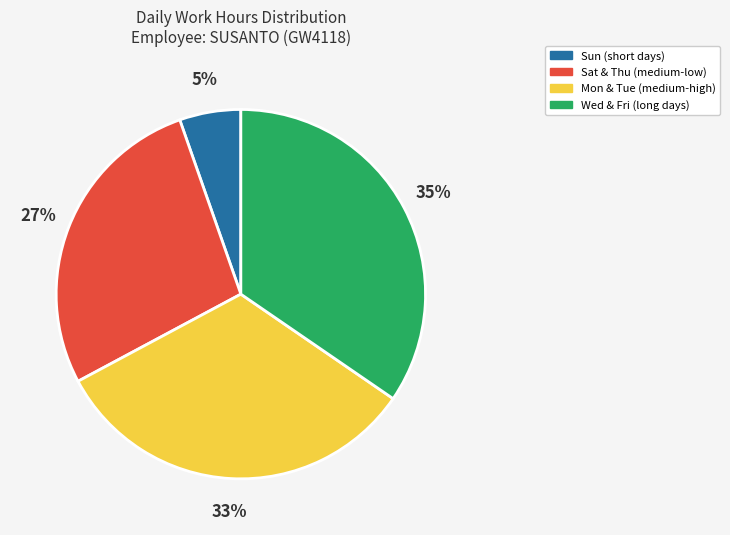

Does any single category account for the majority?

No